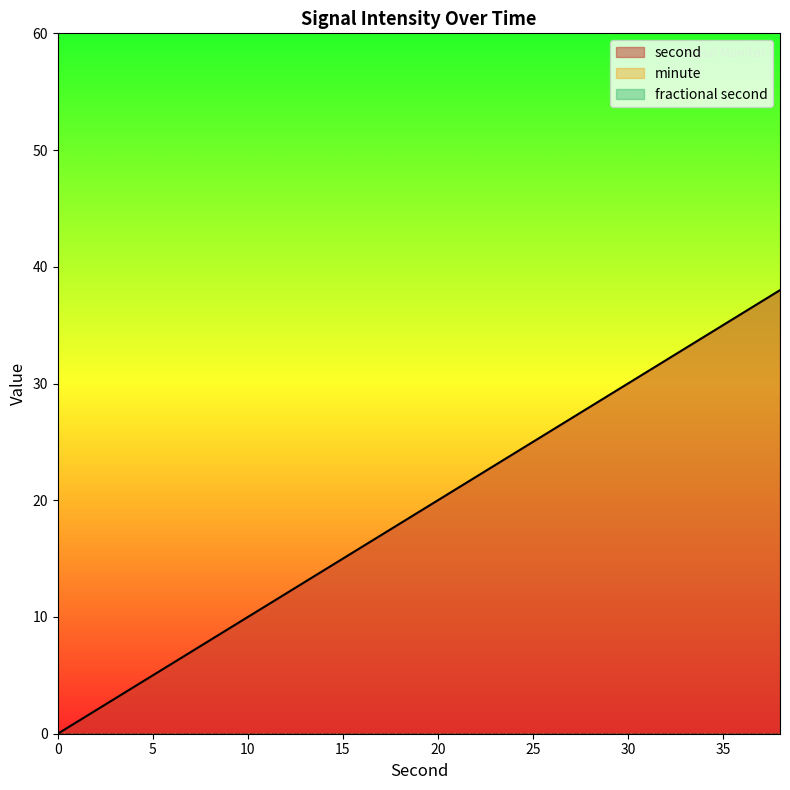

Reading left to right, extract all data points from this chart.

second: 0	2	4	6	8	10	12	14	16	18	20	22	24	26	28	30	32	34	36	38
minute: 0	0	0	0	0	0	0	0	0	0	0	0	0	0	0	0	0	0	0	0
fractional second: 0	0	0	0	0	0	0	0	0	0	0	0	0	0	0	0	0	0	0	0